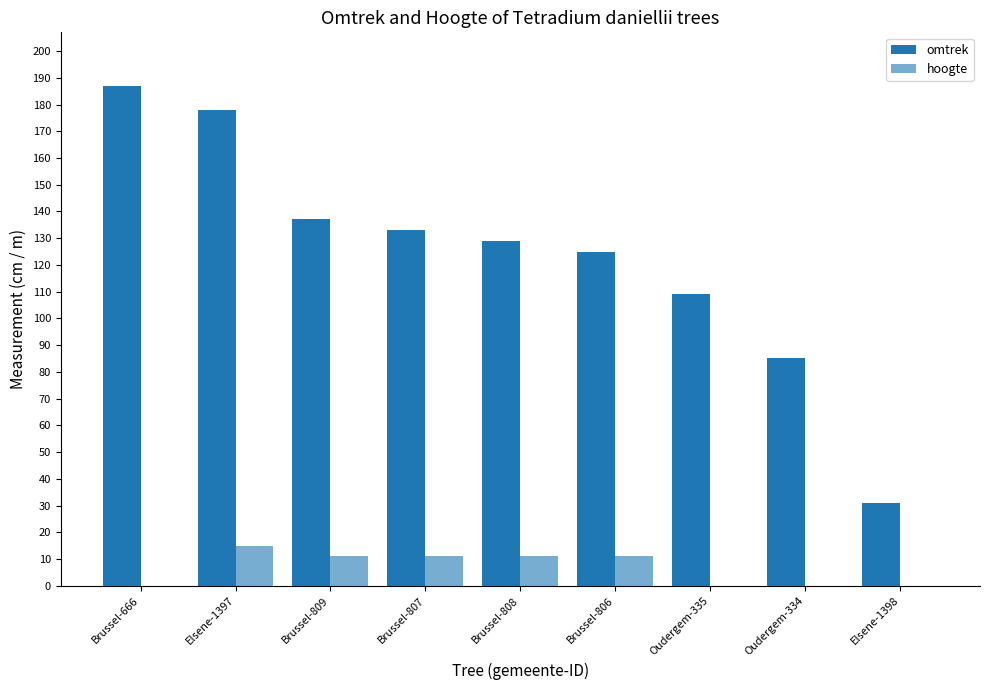

What is the approximate value of omtrek at Brussel-808, to the nearest 5?

130